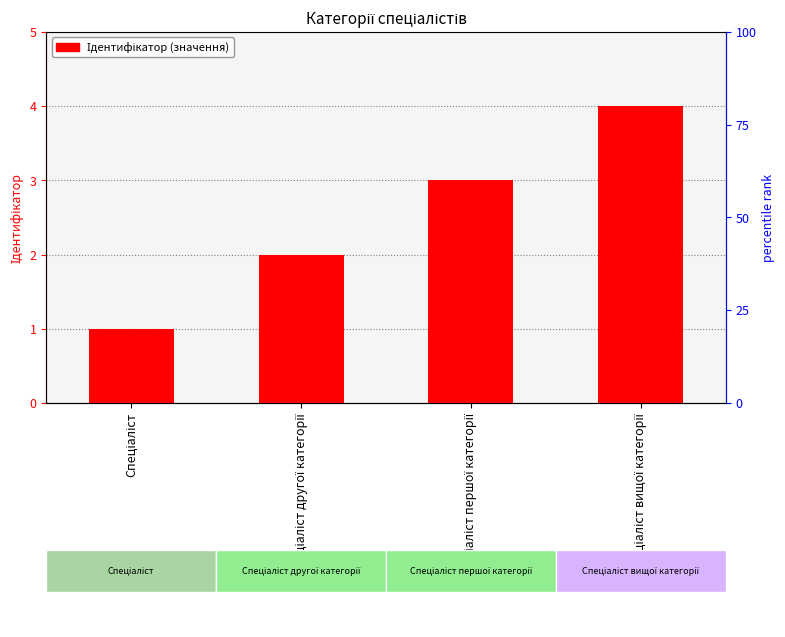

List the labels in order of value, largest first.

Спеціаліст вищої категорії, Спеціаліст першої категорії, Спеціаліст другої категорії, Спеціаліст